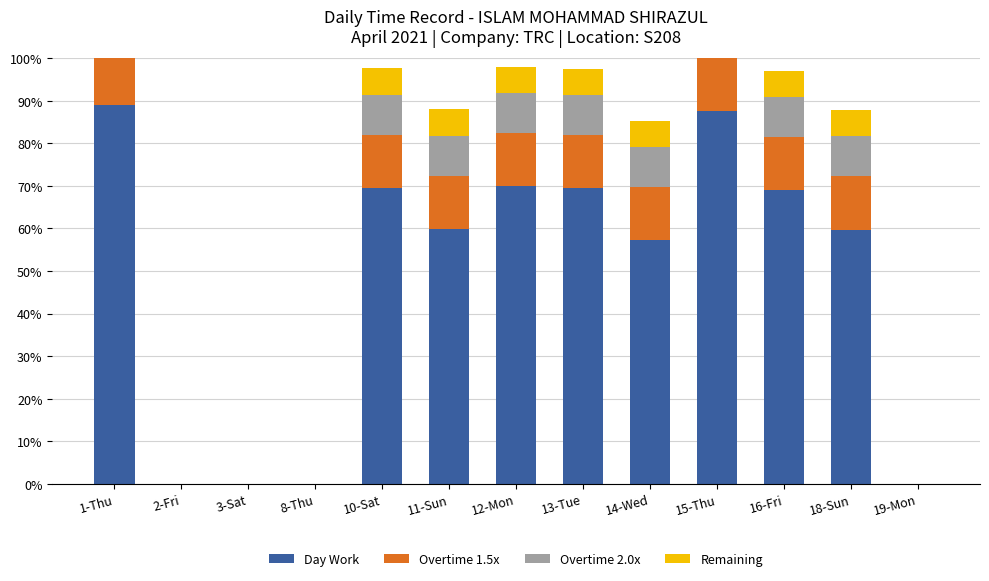

How many distinct data groups are displayed?

4